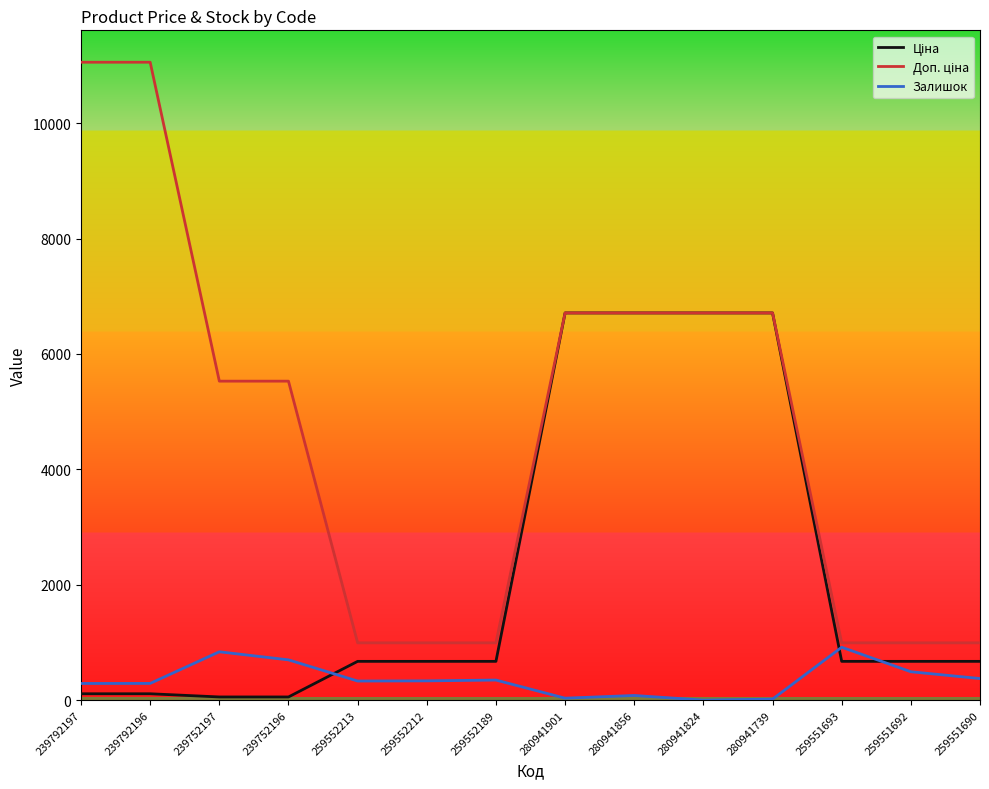

What is the total value across all series at 259552213?

1995.9